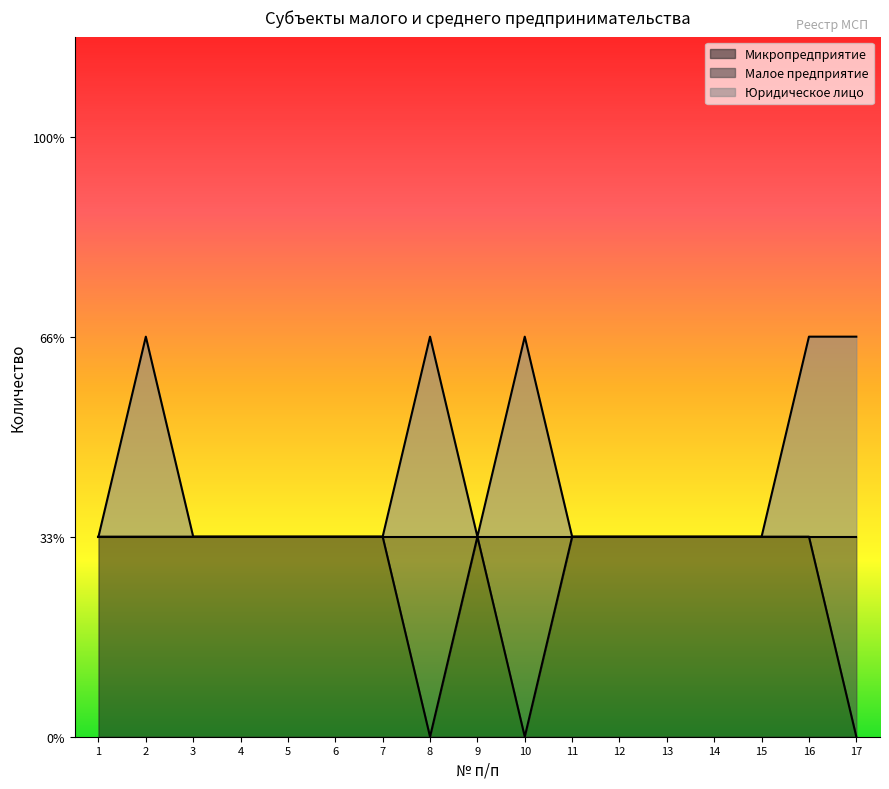

Does the chart display data point markers on the line(s)?

No